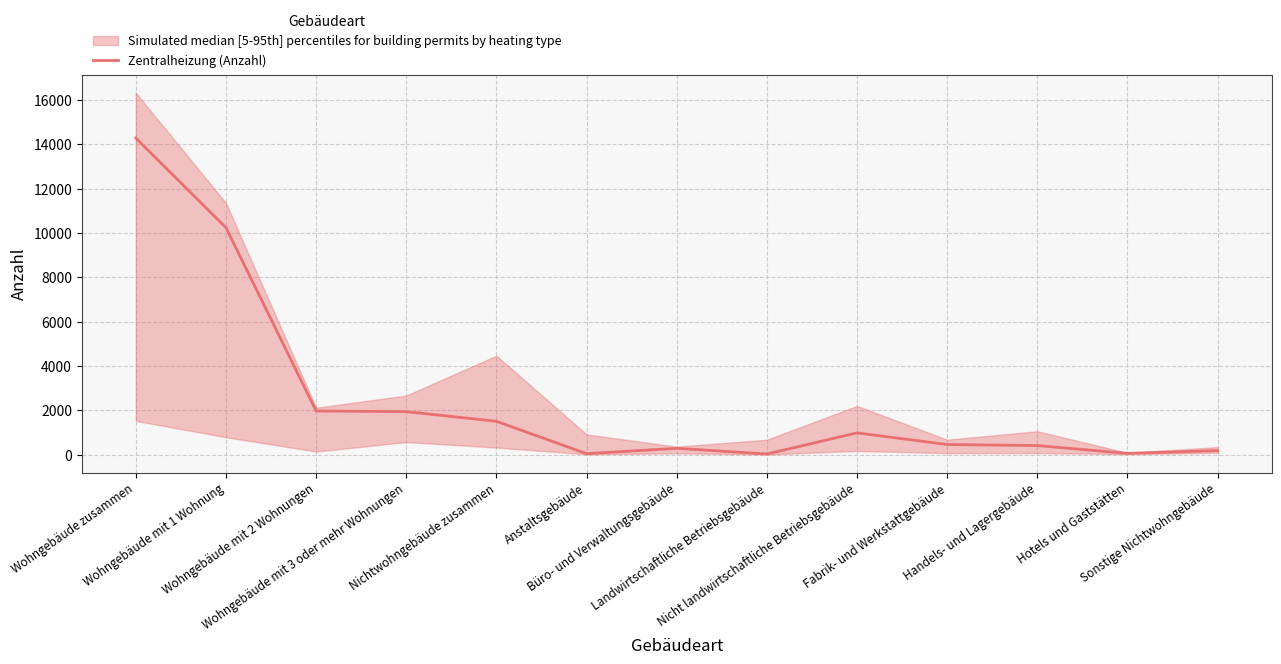

Approximately how many times larger is the value at Hotels und Gaststätten compared to Nicht landwirtschaftliche Betriebsgebäude?

0.1